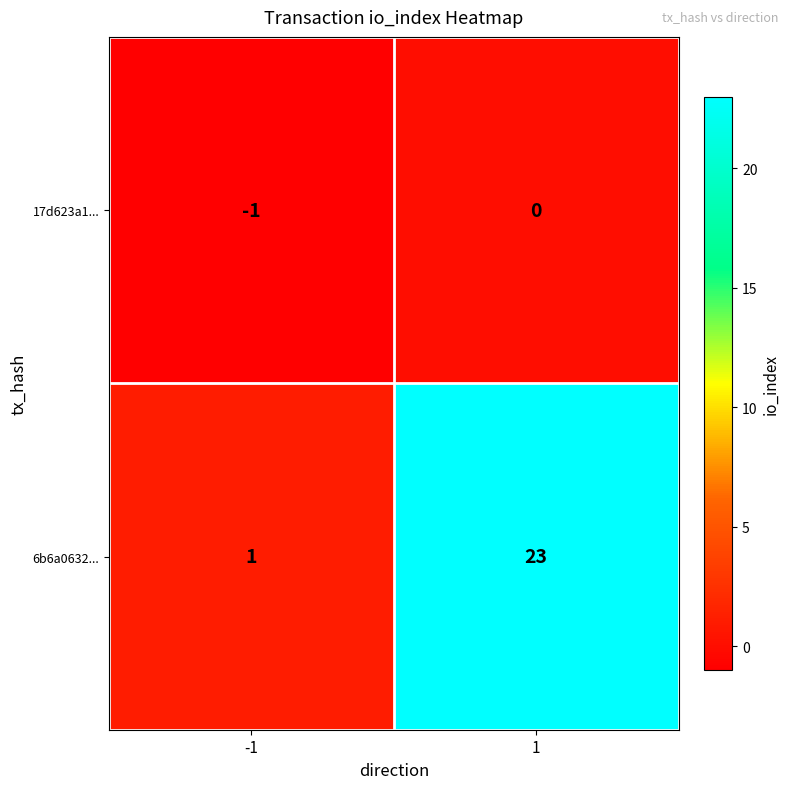

The 17d623a1... series shows -1 at -1. True or false?

True